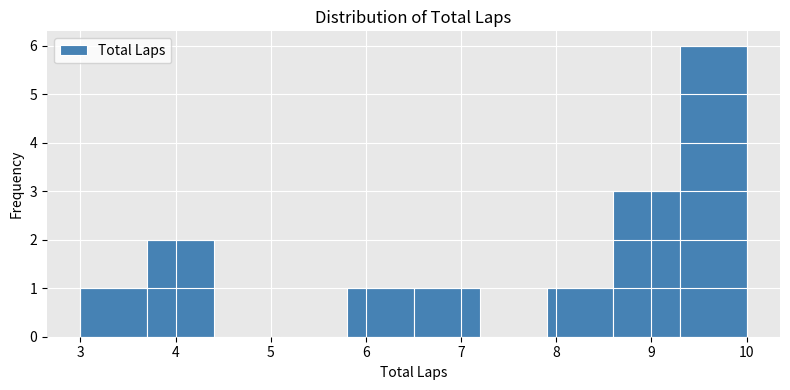

Over which range of the x-axis is the bar tallest?

9.3 to 10.0